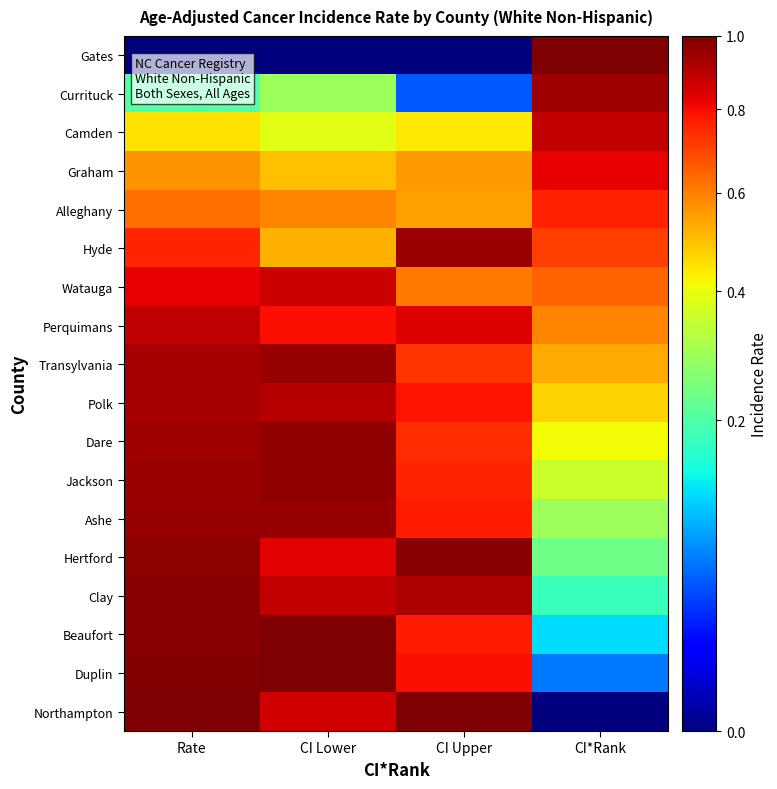

Reading left to right, transcribe all the data shown in this chart.

Gates: Rate=0.0	CI Lower=0.0	CI Upper=0.0	CI*Rank=1.0
Currituck: Rate=0.2	CI Lower=0.3	CI Upper=0.0	CI*Rank=0.9
Camden: Rate=0.4	CI Lower=0.4	CI Upper=0.4	CI*Rank=0.9
Graham: Rate=0.6	CI Lower=0.5	CI Upper=0.6	CI*Rank=0.8
Alleghany: Rate=0.6	CI Lower=0.6	CI Upper=0.6	CI*Rank=0.8
Hyde: Rate=0.8	CI Lower=0.5	CI Upper=1.0	CI*Rank=0.7
Watauga: Rate=0.8	CI Lower=0.9	CI Upper=0.6	CI*Rank=0.6
Perquimans: Rate=0.9	CI Lower=0.8	CI Upper=0.8	CI*Rank=0.6
Transylvania: Rate=0.9	CI Lower=1.0	CI Upper=0.7	CI*Rank=0.5
Polk: Rate=0.9	CI Lower=0.9	CI Upper=0.8	CI*Rank=0.5
Dare: Rate=0.9	CI Lower=1.0	CI Upper=0.7	CI*Rank=0.4
Jackson: Rate=1.0	CI Lower=1.0	CI Upper=0.8	CI*Rank=0.4
Ashe: Rate=1.0	CI Lower=1.0	CI Upper=0.8	CI*Rank=0.3
Hertford: Rate=1.0	CI Lower=0.8	CI Upper=1.0	CI*Rank=0.2
Clay: Rate=1.0	CI Lower=0.9	CI Upper=0.9	CI*Rank=0.2
Beaufort: Rate=1.0	CI Lower=1.0	CI Upper=0.8	CI*Rank=0.1
Duplin: Rate=1.0	CI Lower=1.0	CI Upper=0.8	CI*Rank=0.1
Northampton: Rate=1.0	CI Lower=0.9	CI Upper=1.0	CI*Rank=0.0